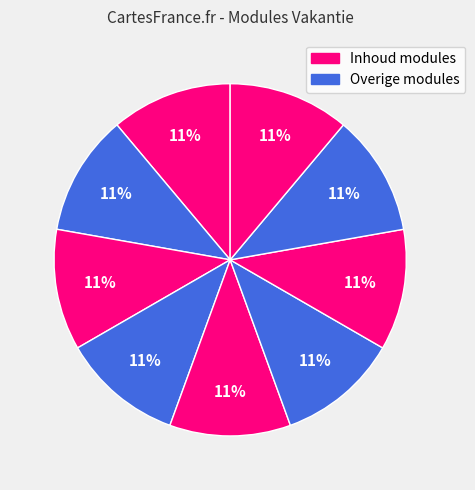

How many slices are in this pie chart?

9